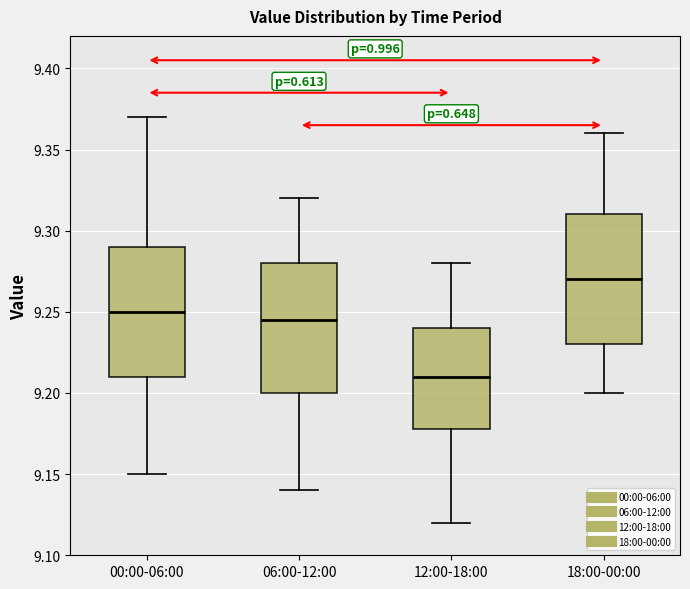

Which box's median line is the highest?

18:00-00:00